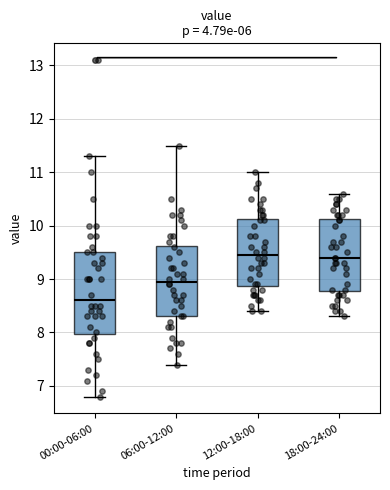

Where is the upper edge of the box for 18:00-24:00 on the y-axis? The values are not printed on the chart, so give them approximately, as read against the axis.

10.1